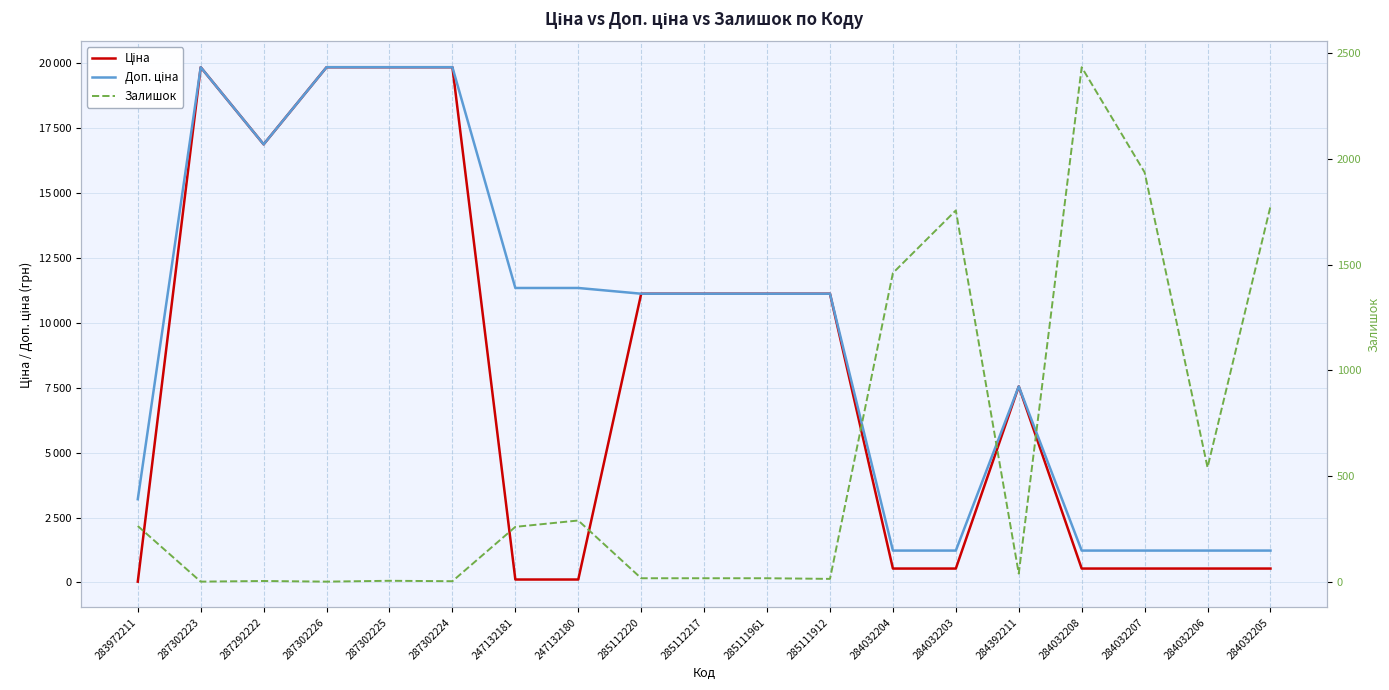

What are all the series names shown in the legend?

Ціна, Доп. ціна, Залишок